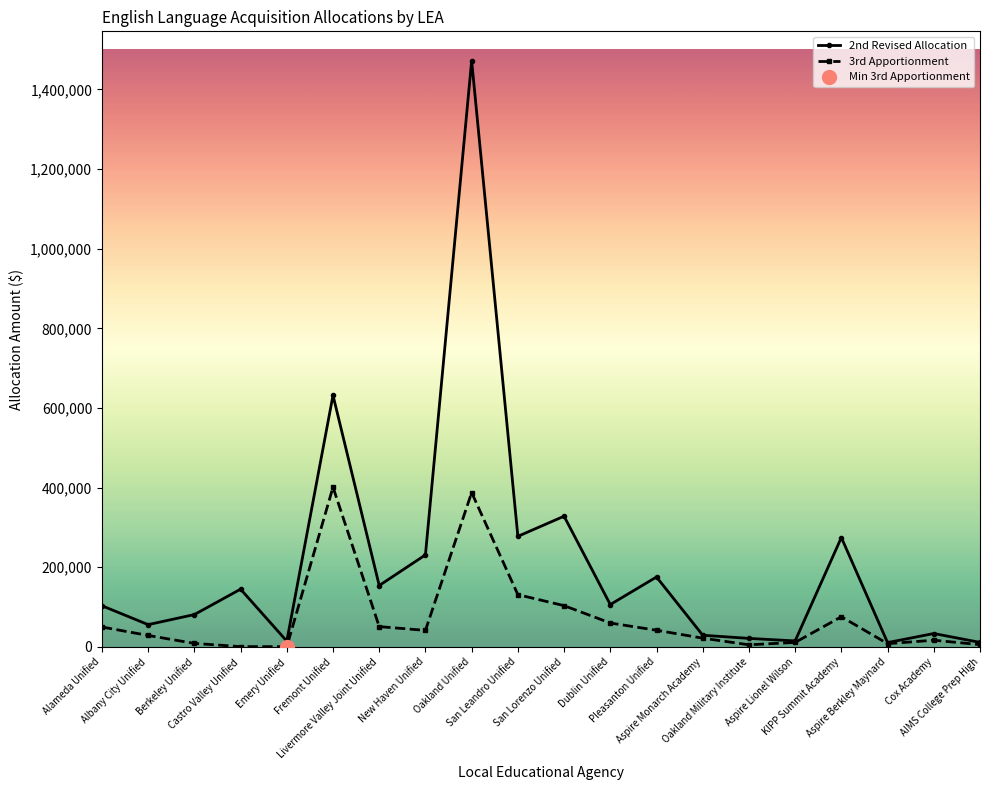

What is the difference between the second highest and minimum values in the 3rd Apportionment series?

386959